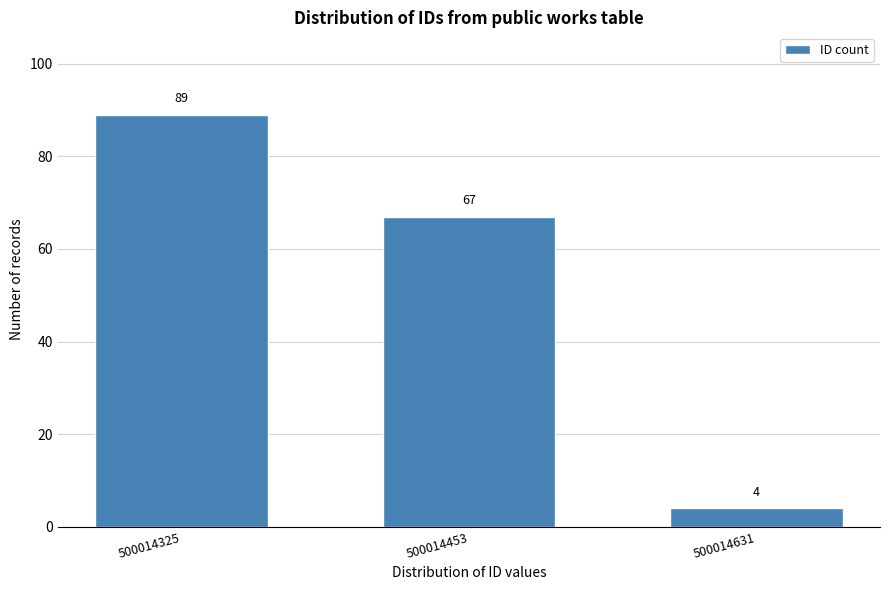

Reading left to right, extract all data points from this chart.

89	67	4